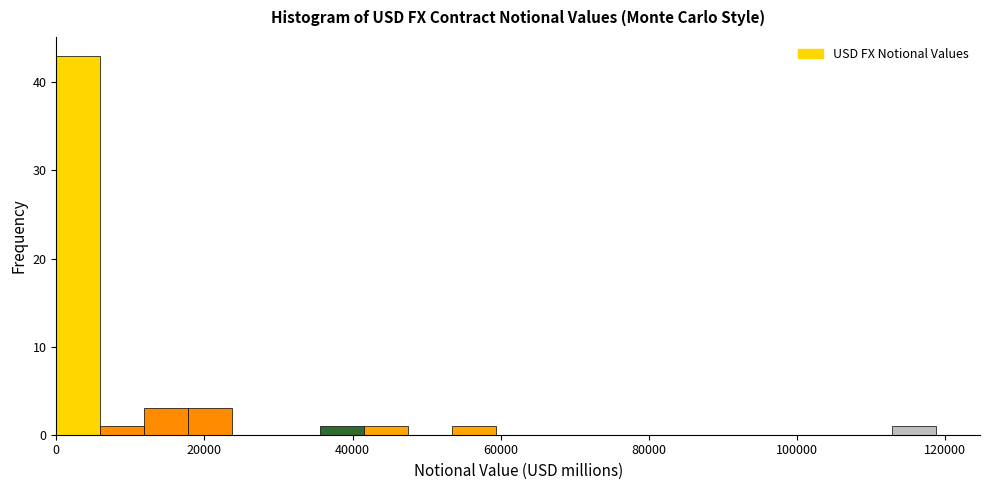

Around what value on the x-axis is the tallest bar? Give the approximate position of its centre, as read against the axis.

2000